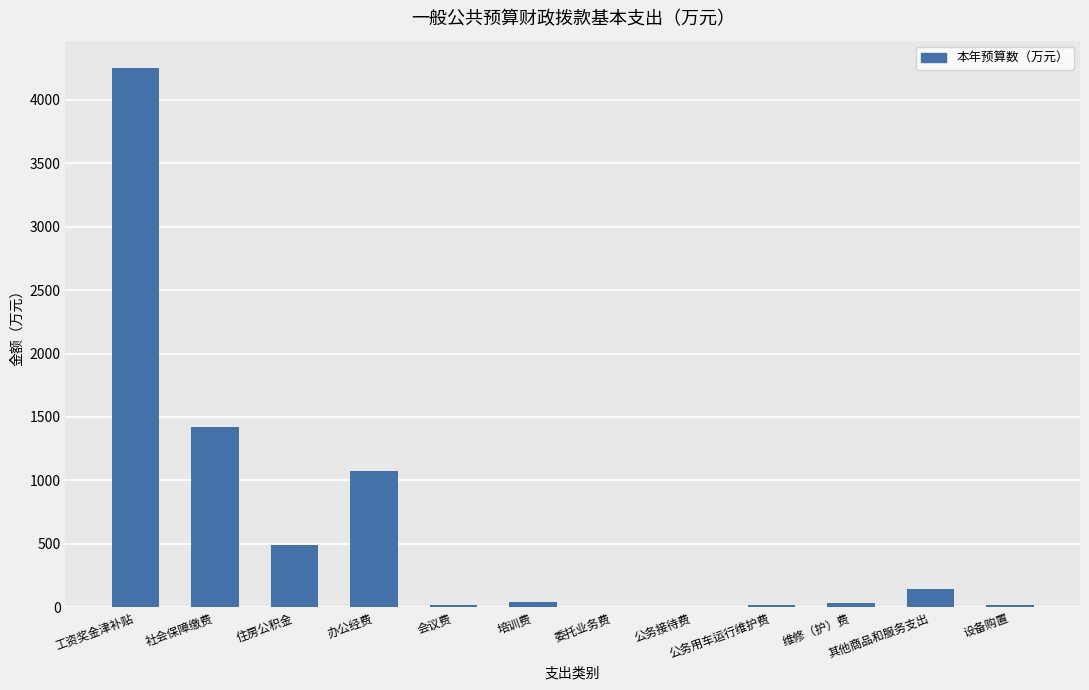

Which has a higher value, 工资奖金津补贴 or 公务接待费?

工资奖金津补贴